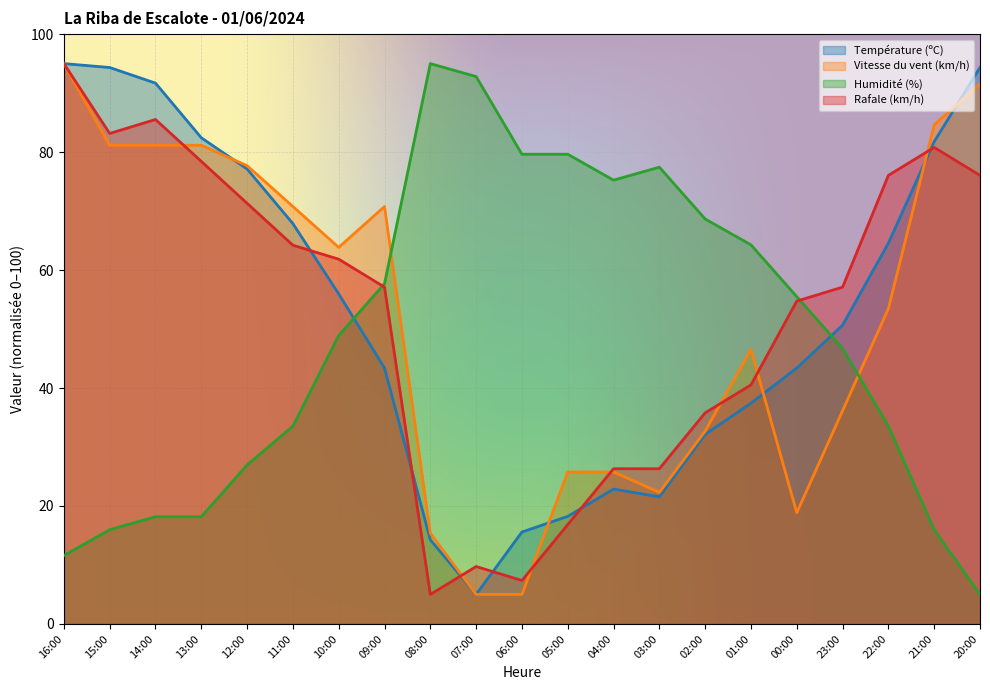

What is the total value across all series at 08:00?

129.6